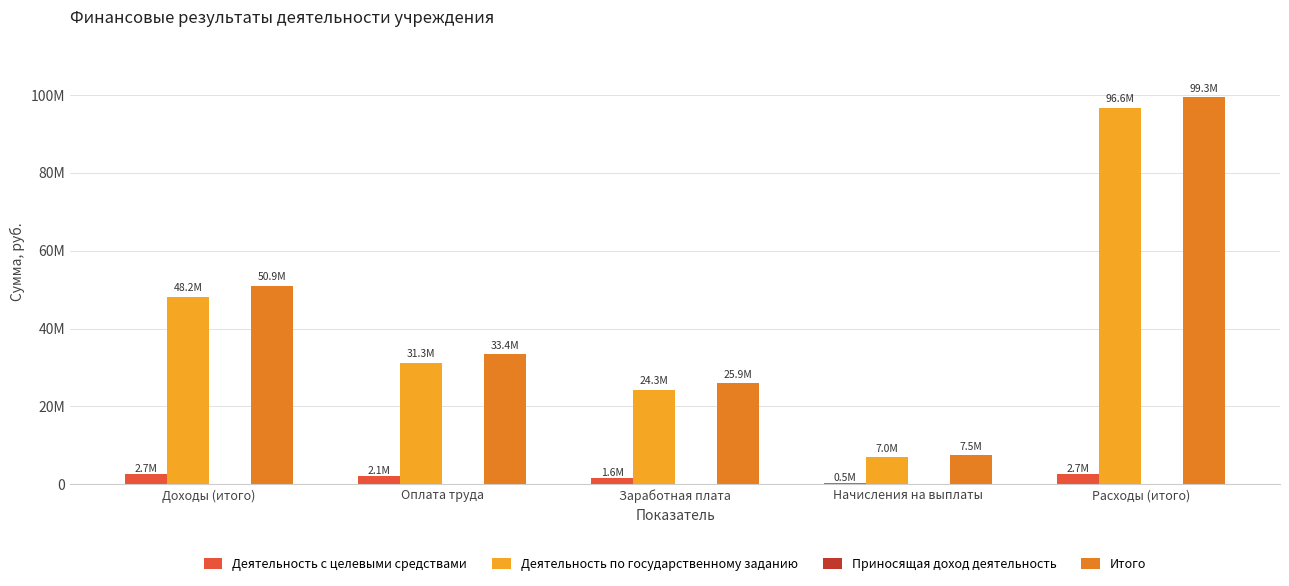

Reading left to right, transcribe all the data shown in this chart.

Деятельность с целевыми средствами: 2692717.4	2093587.4	1637038.0	456549.4	2692717.4
Деятельность по государственному заданию: 48208286.0	31272692.0	24260845.3	7011846.7	96616162.0
Приносящая доход деятельность: 0.0	0.0	0.0	0.0	0.0
Итого: 50901003.4	33366279.4	25897883.3	7468396.1	99308879.5